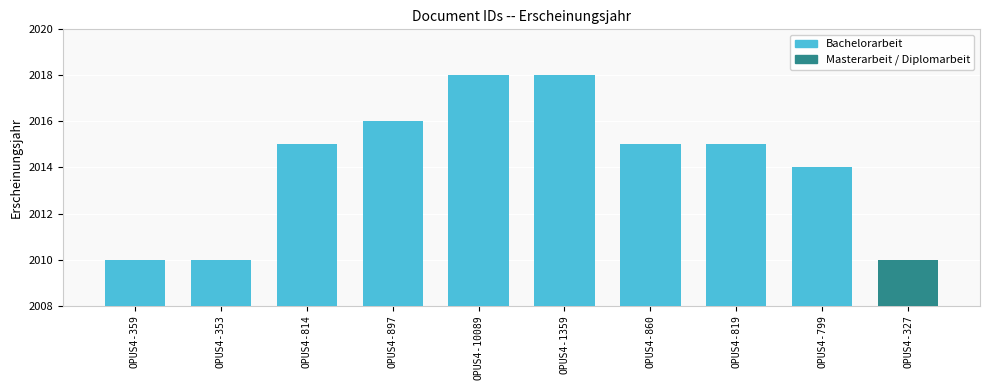

Are the bars grouped side by side (vs. stacked)?

No